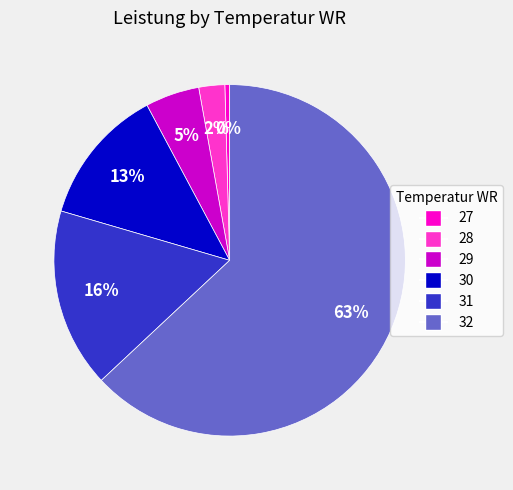

Count the number of slices in the pie.

6